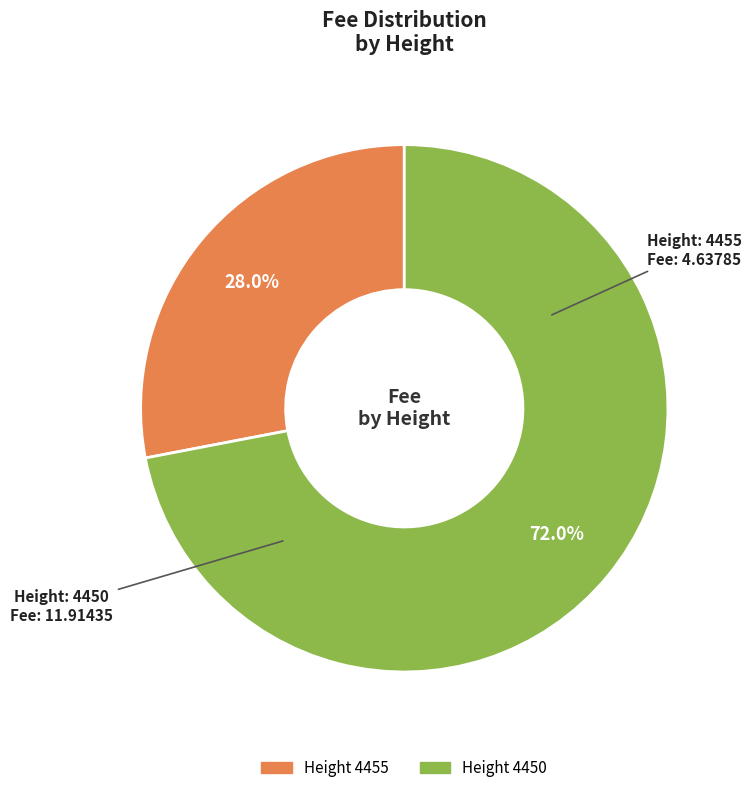

Is there any slice that represents more than half of the pie?

Yes